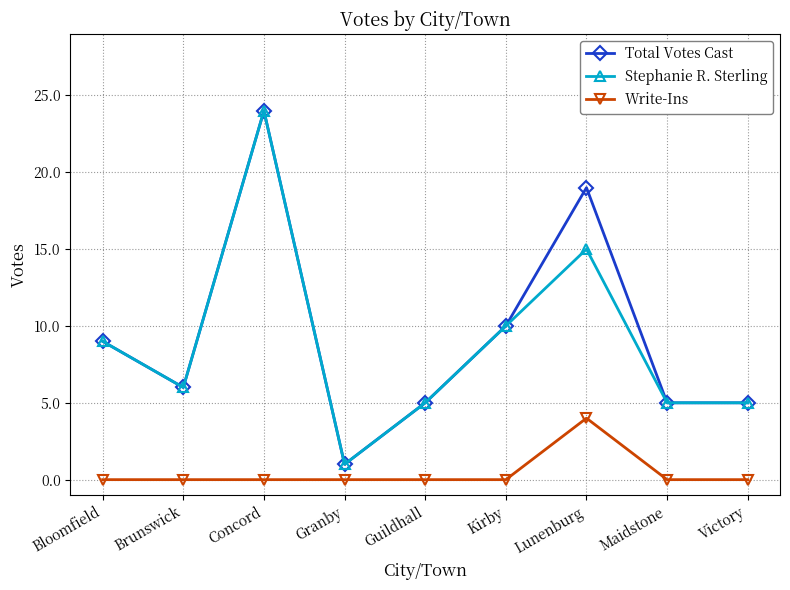

What is the spread (max minus min) of values at Bloomfield?

9